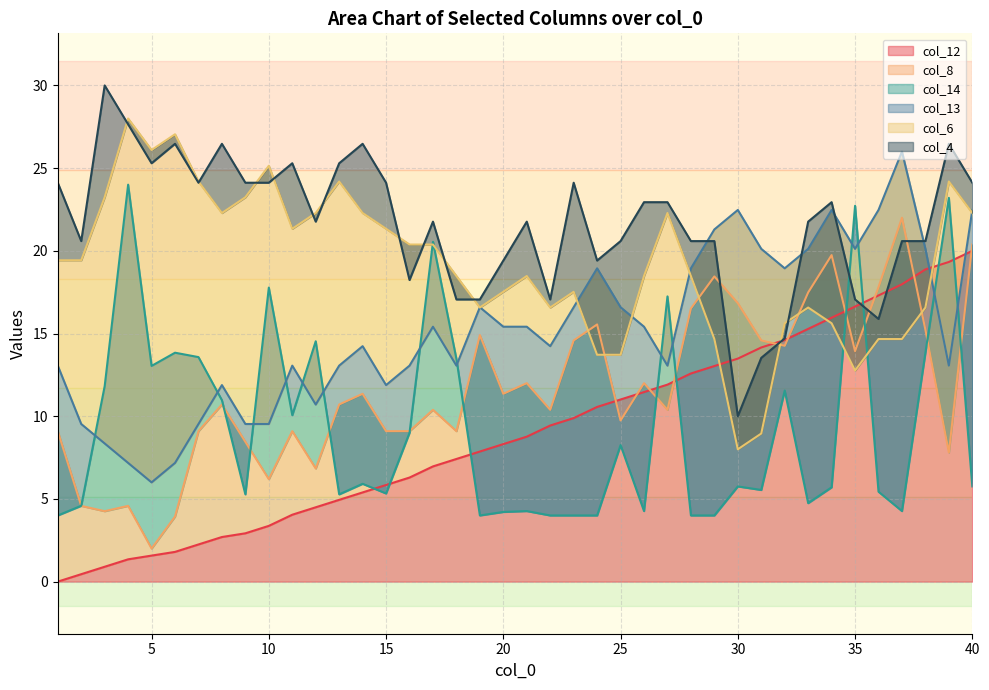

Is it true that col_13 equals 15.4 at 20?

True